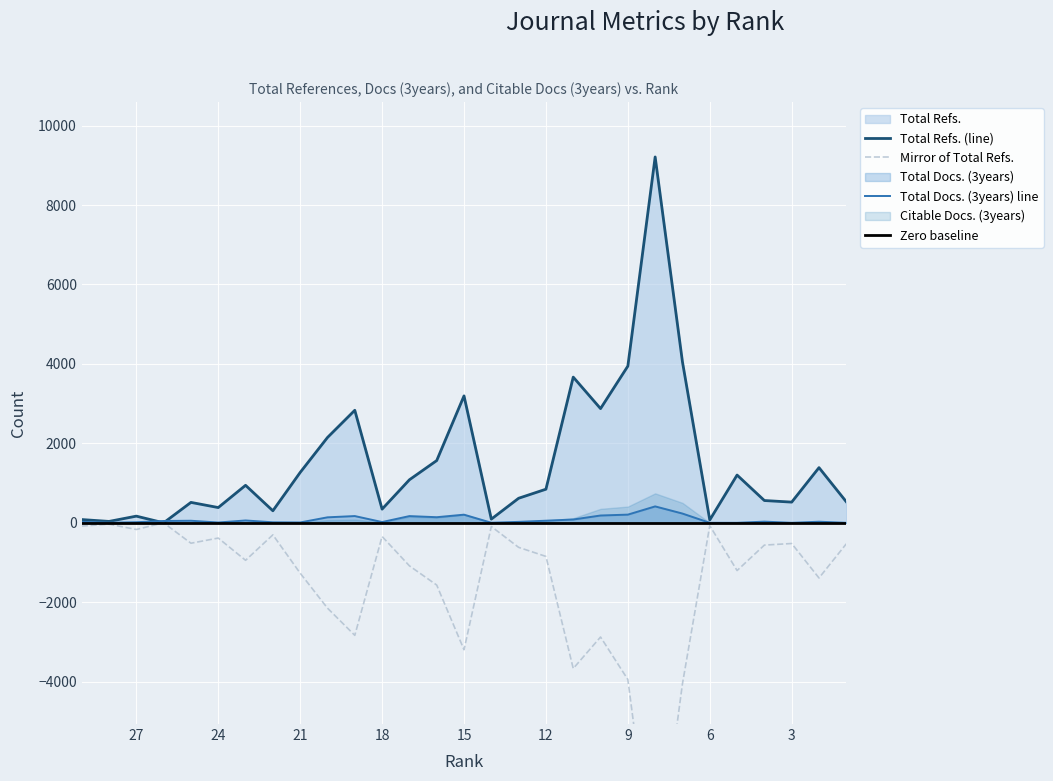

What is the sum of the Total Docs. (3years) values at 1 and 9?

206